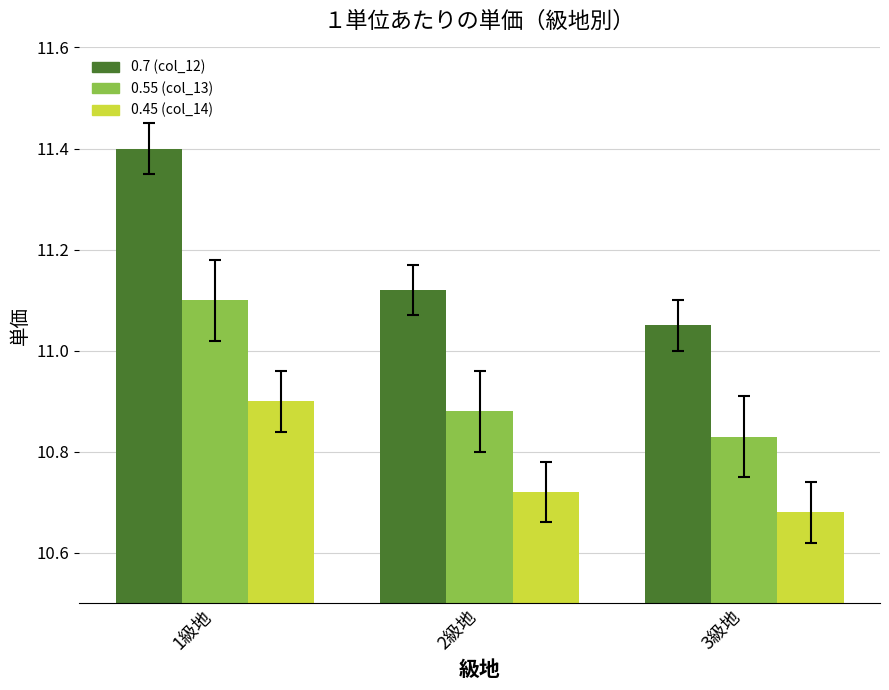

What position from the right is 3級地?

1